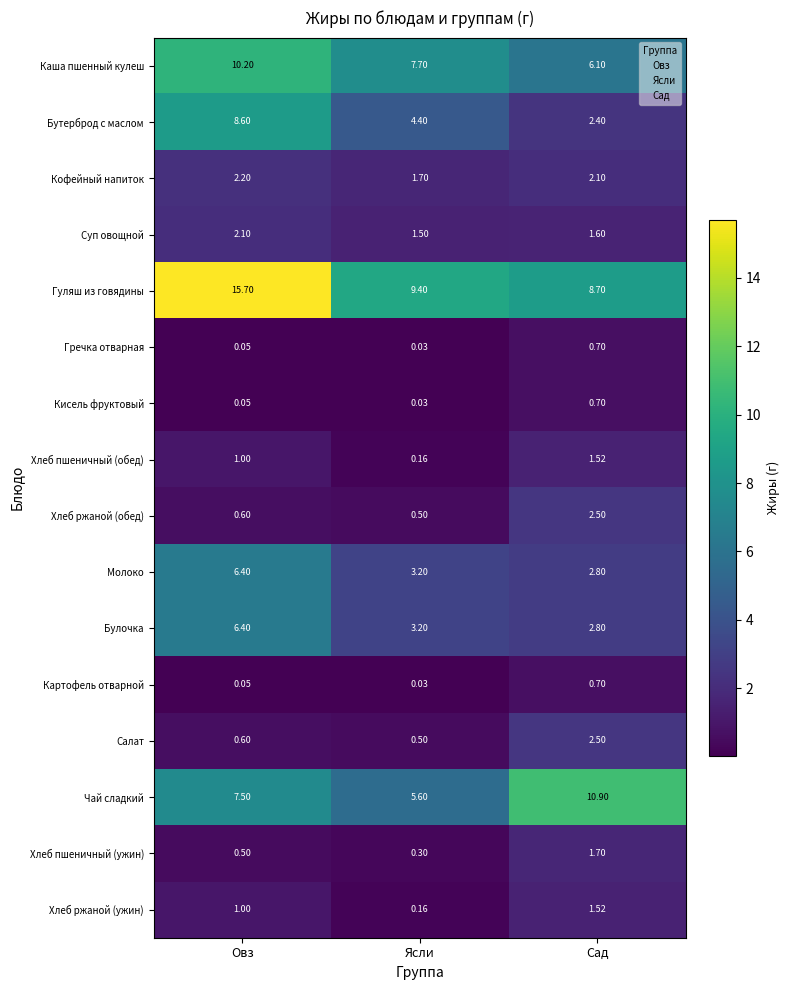

The value of Молоко at Сад is 1.5. True or false?

False